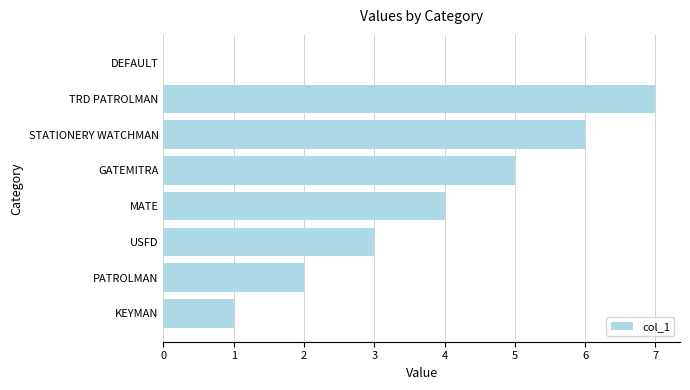

Is it true that the value at TRD PATROLMAN is 4?

False